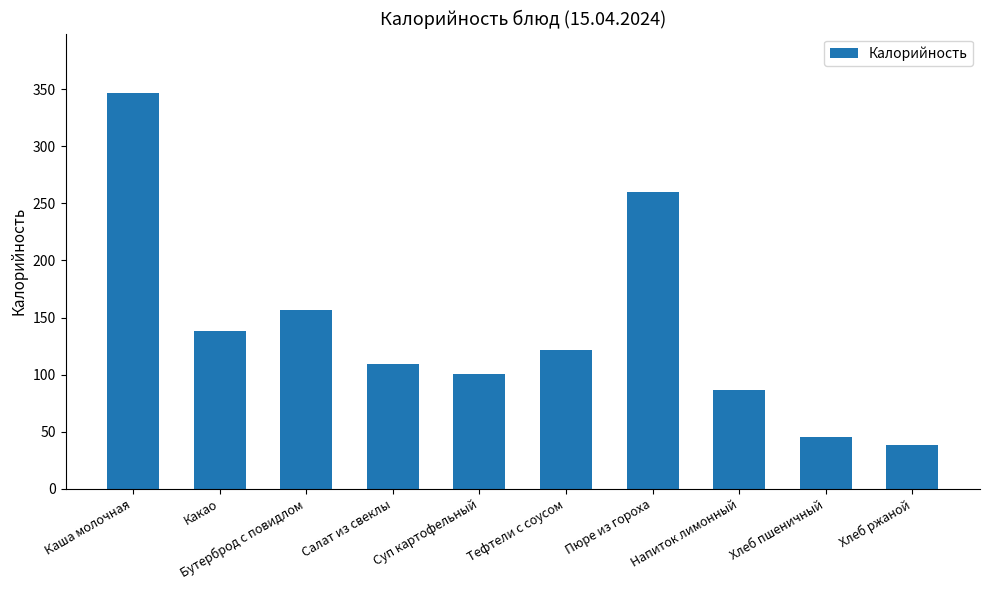

True or false: the data shows 222.5 at Каша молочная.

False